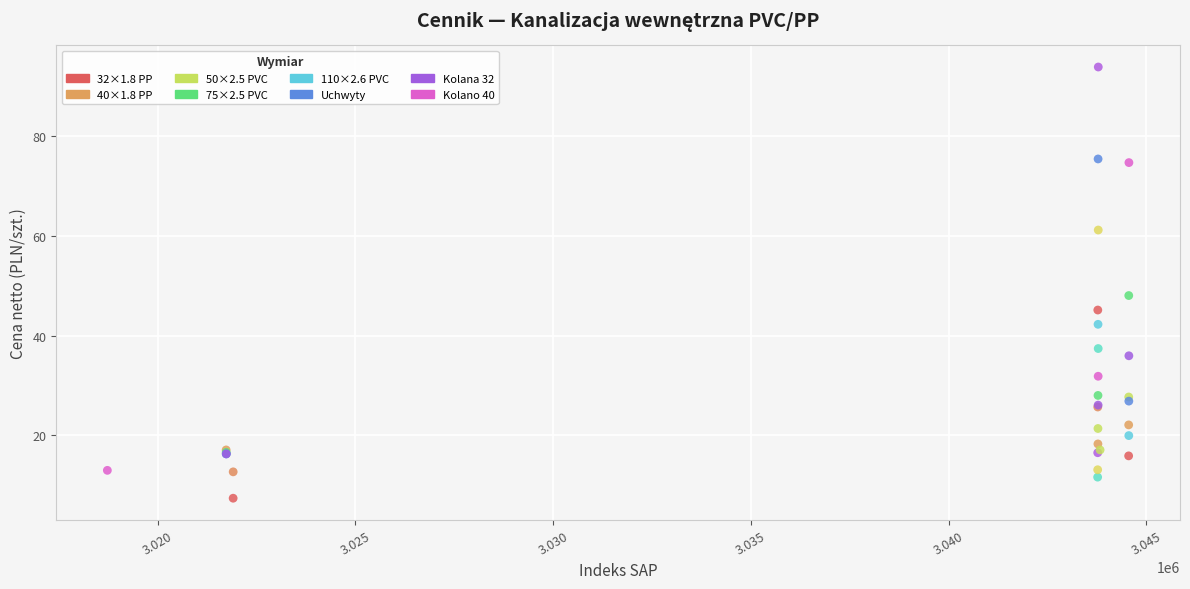

What Y value in the scatter plot is closest to 50?

48.0